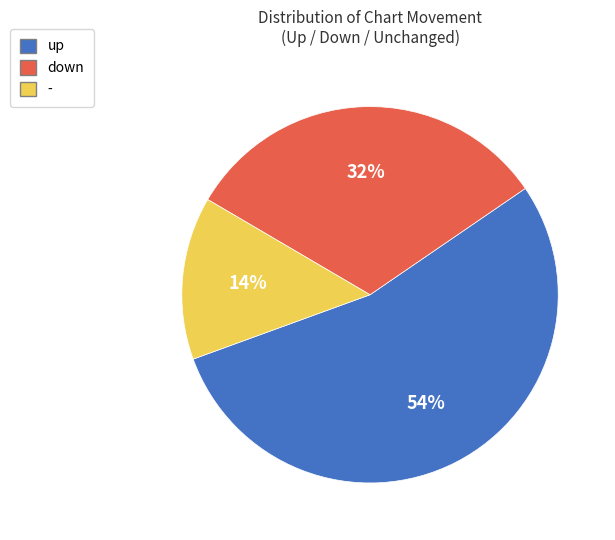

To the nearest percent, what percentage of the pie is up?

54%